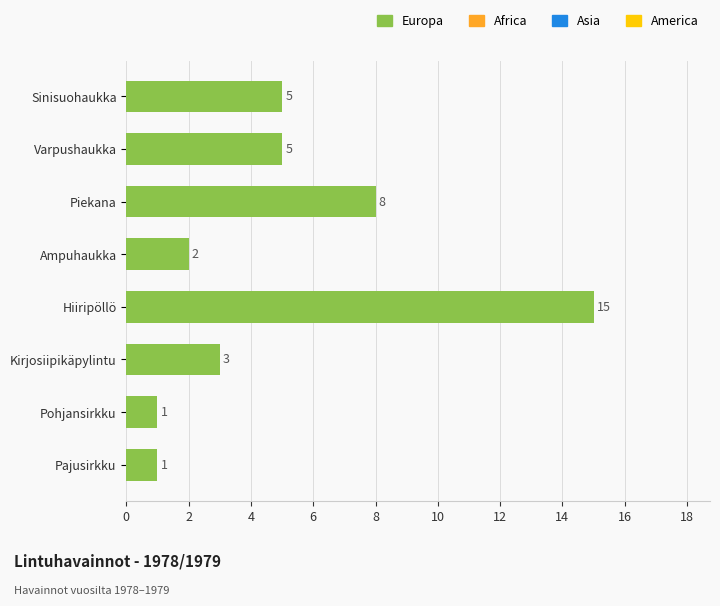

What is the greatest value displayed?

15